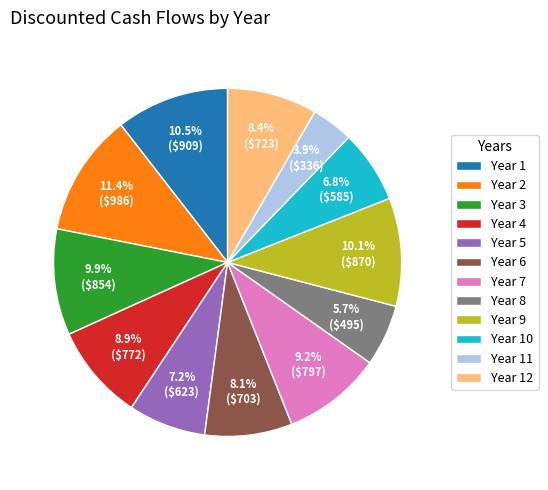

Which slice is the smallest?

Year 11